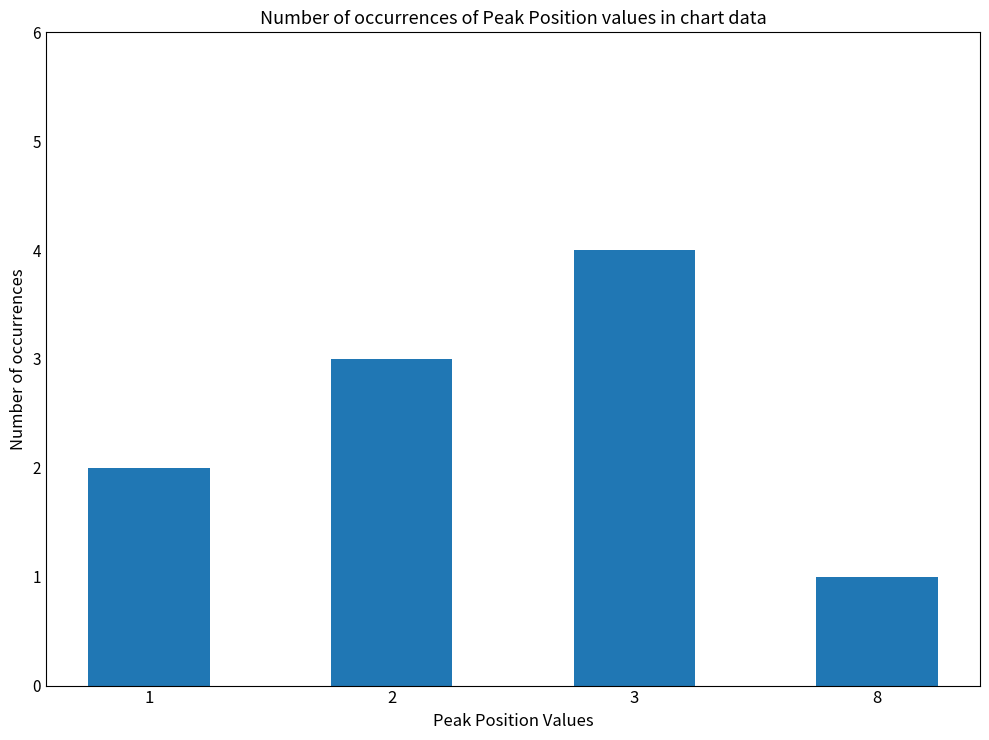

Which has a higher value, 2 or 1?

2